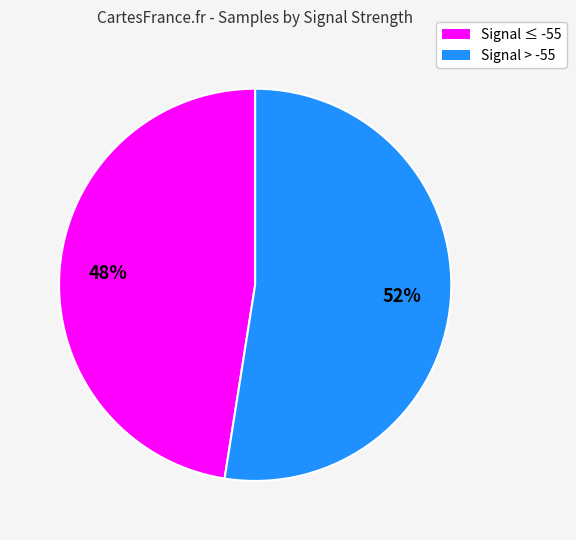

How many slices are in this pie chart?

2